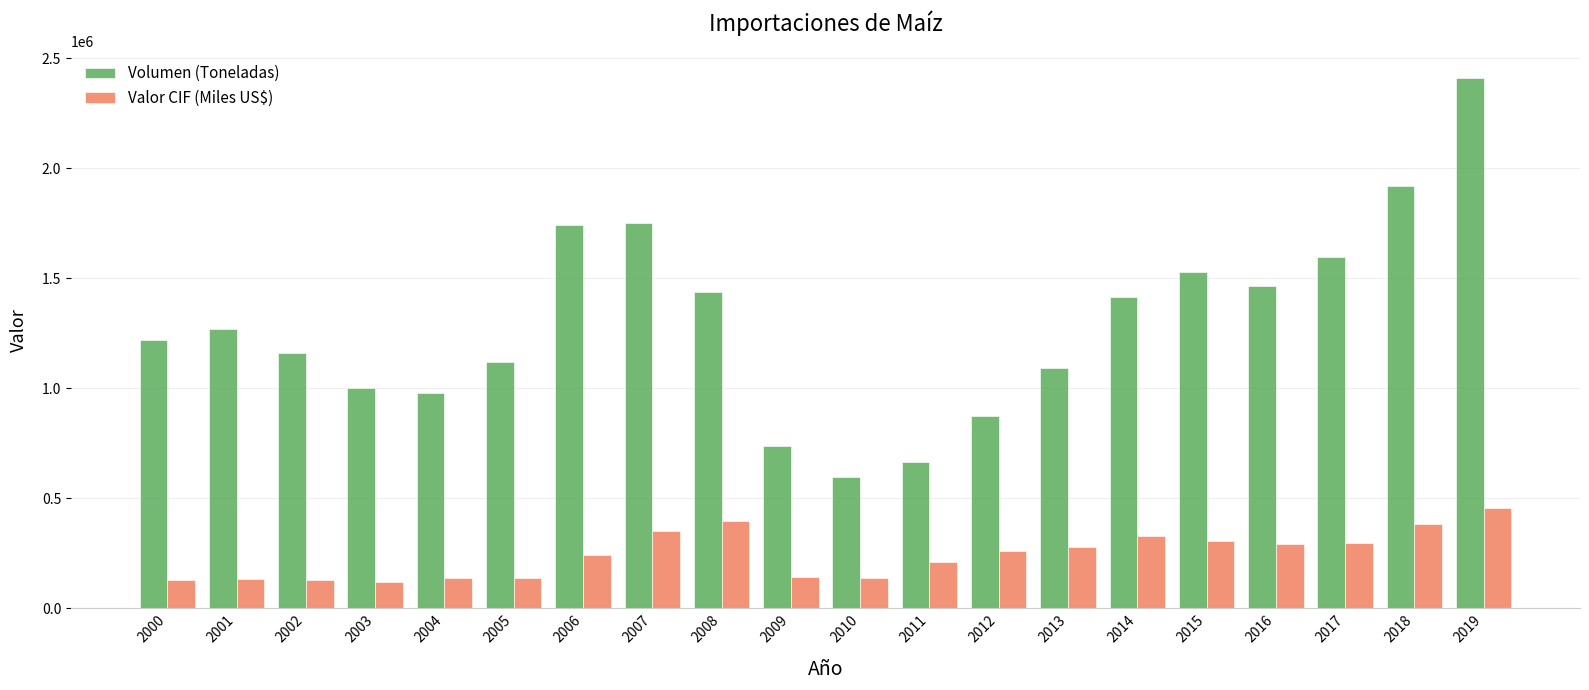

What is the greatest value displayed?

2409193.3